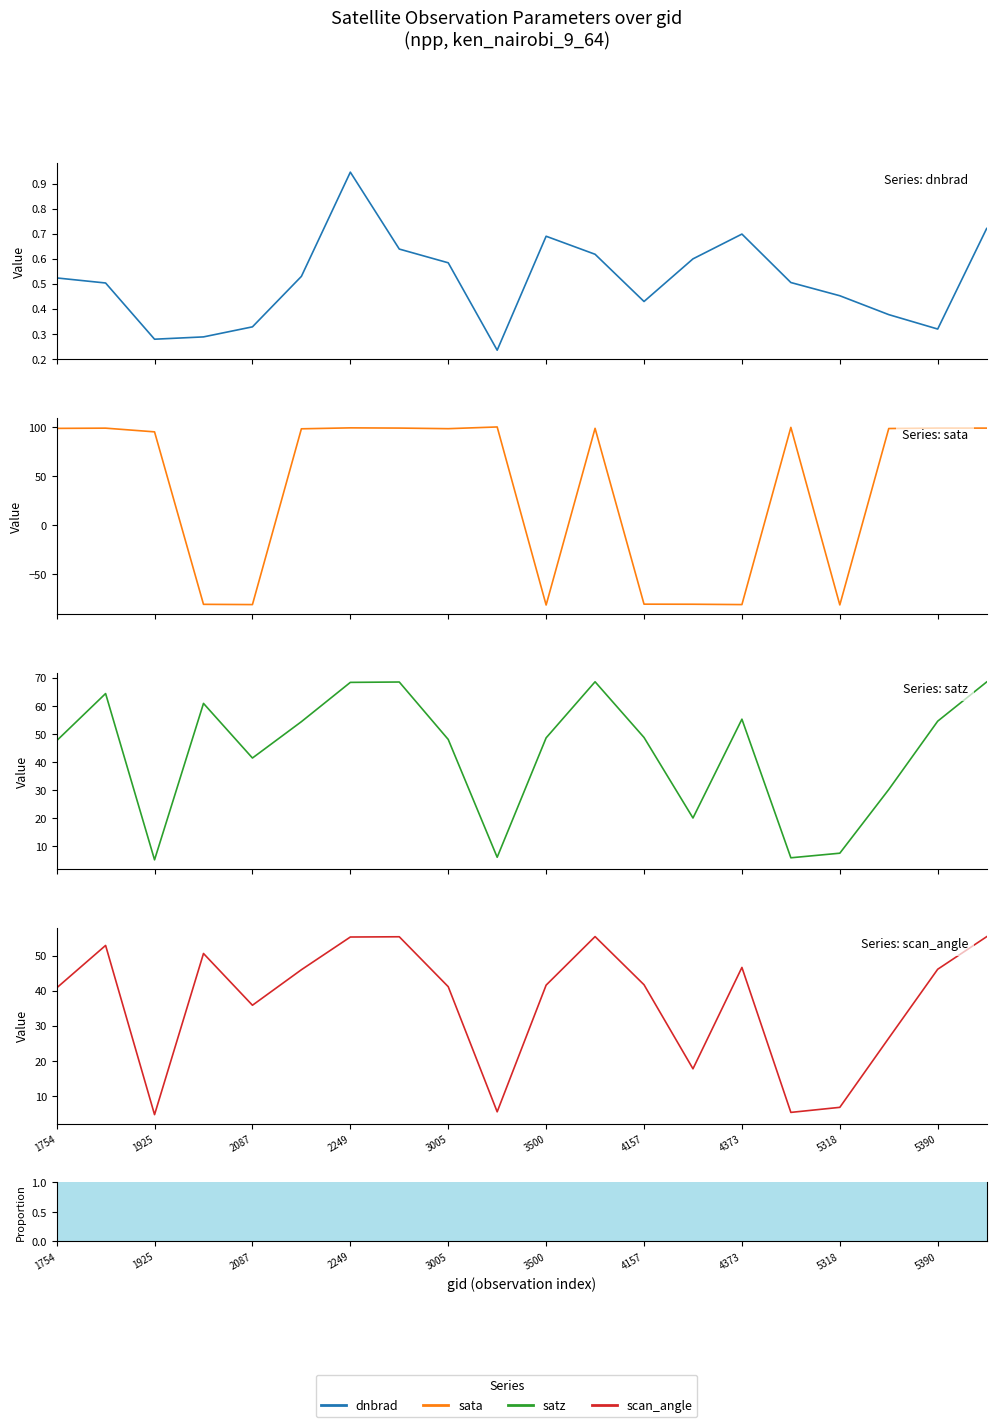

Which series has the widest spread of values?

sata